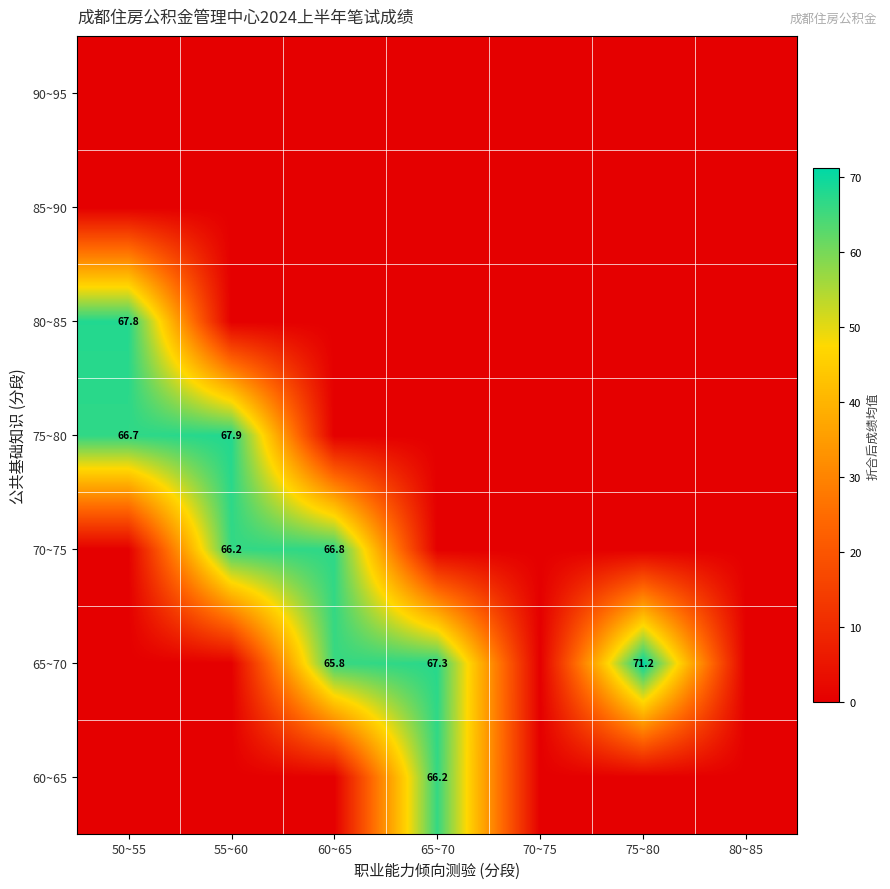

What is the sum of the 65~70 values at 65~70 and 75~80?

138.5